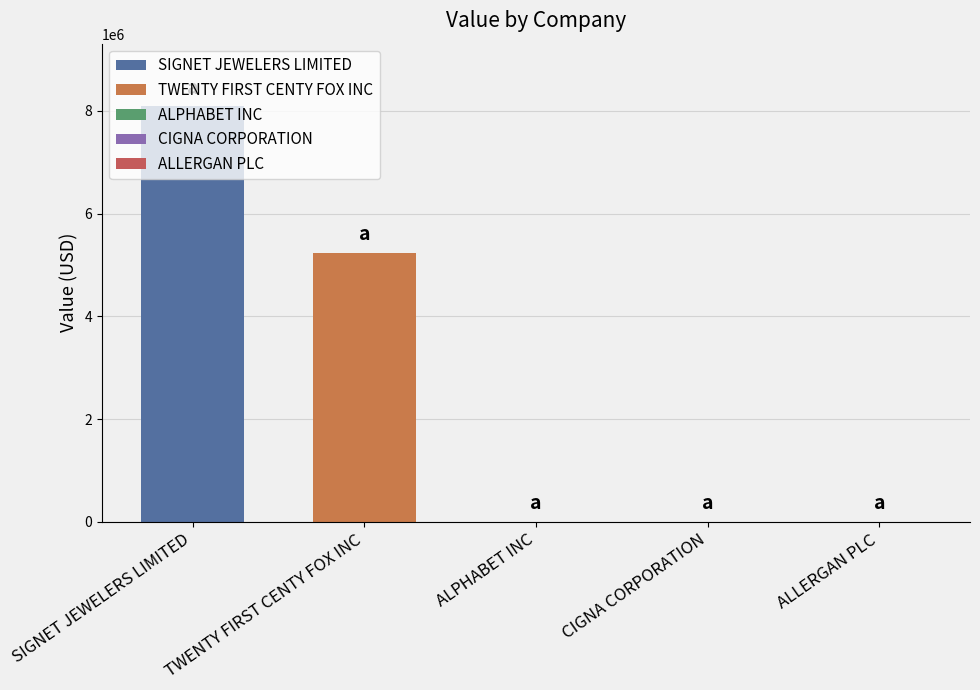

Count the number of categories in the chart.

1